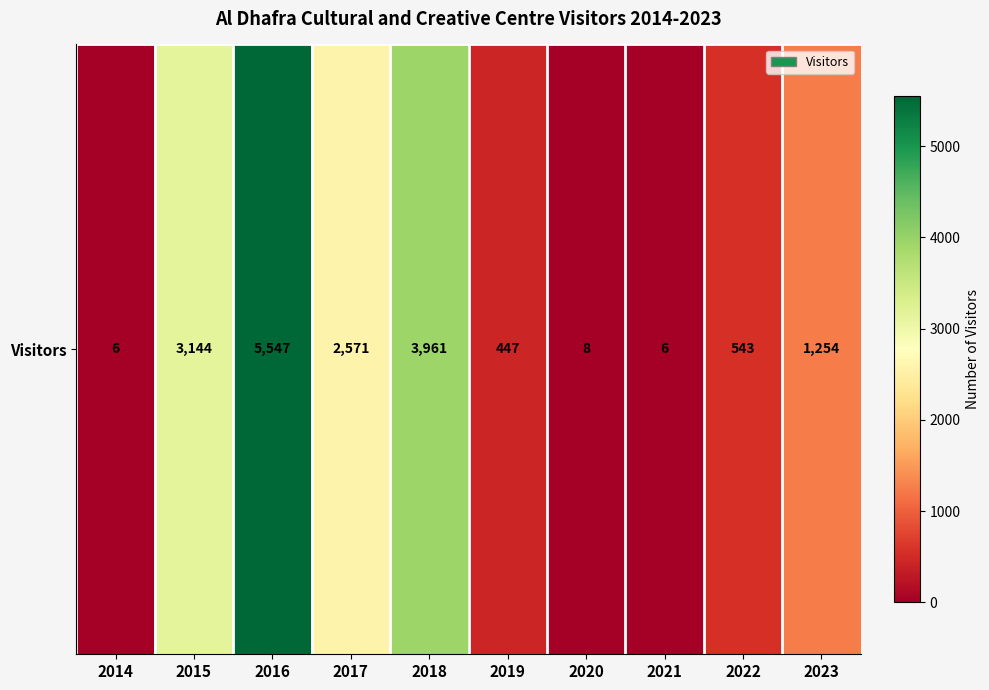

What value does the data have at 2015?

3144